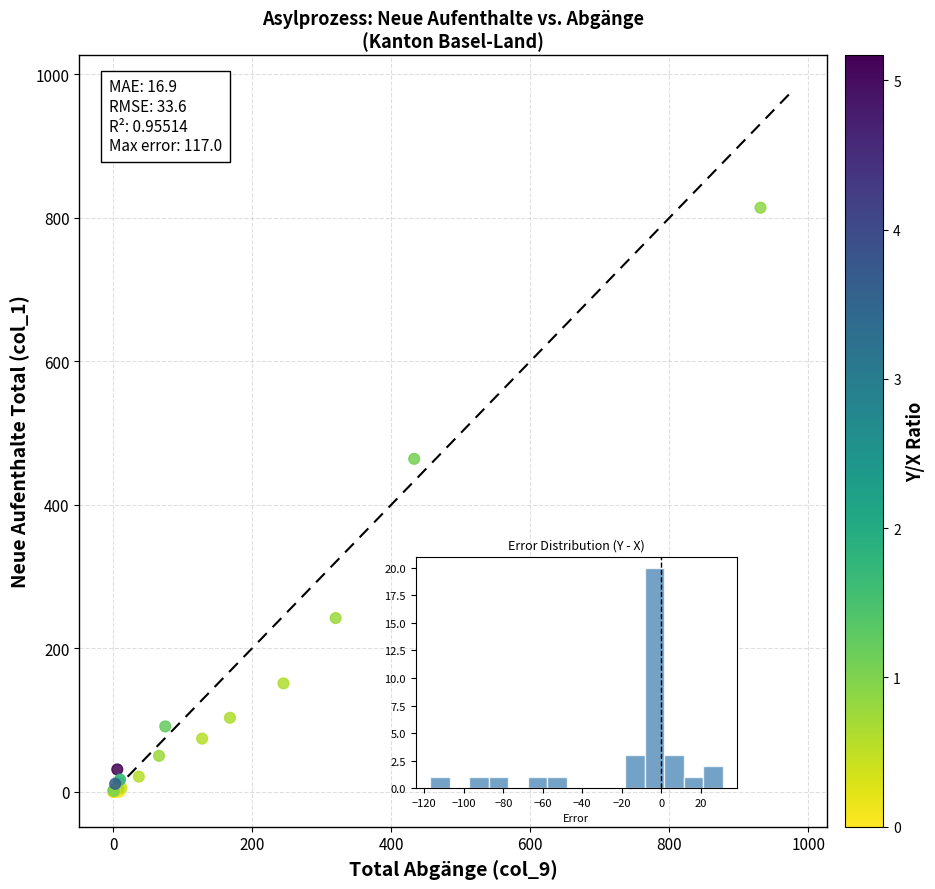

What Y value in the scatter plot is closest to 407?

464